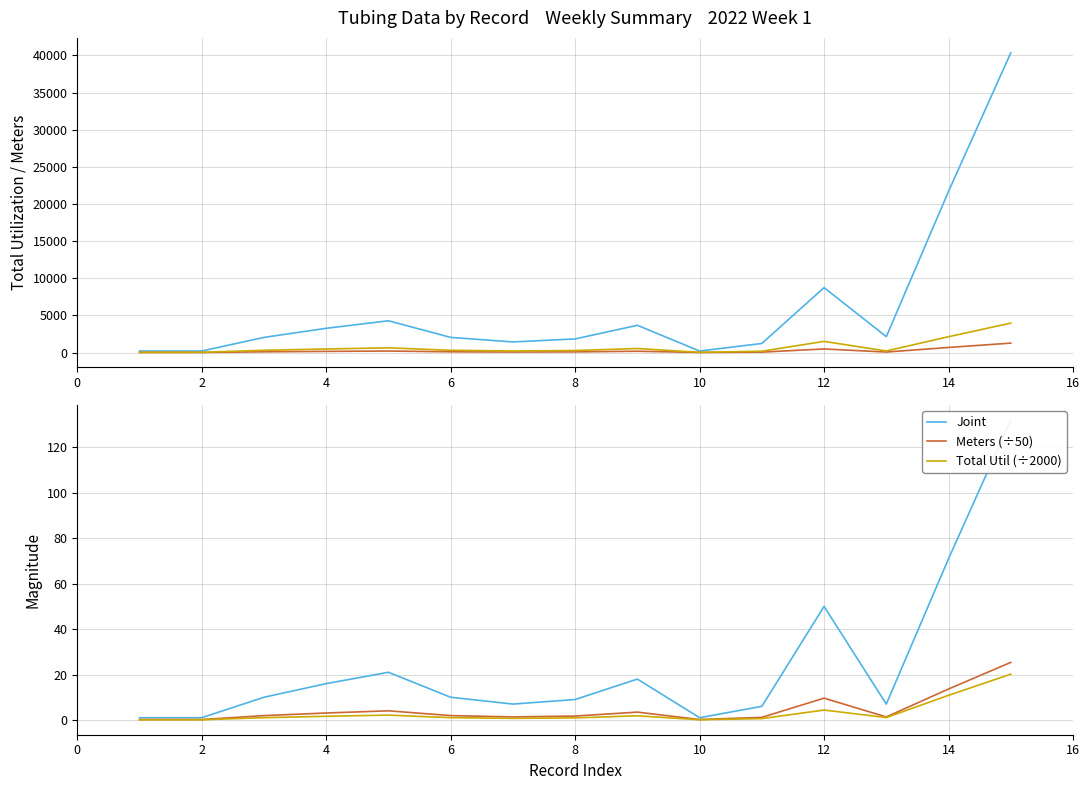

Reading left to right, list all the values displayed in this chart.

Total Utilization: 203.7	203.7	2037.4	3259.8	4278.5	2037.4	1426.2	1833.7	3667.2	203.7	1222.4	8738.3	2139.2	21697.9	40339.9
Meters: 9.6	9.6	96.0	153.6	201.6	96.0	67.2	86.4	172.8	9.6	57.6	480.1	67.2	681.7	1267.4
Joint (×30): 30.0	30.0	300.0	480.0	630.0	300.0	210.0	270.0	540.0	30.0	180.0	1500.0	210.0	2130.0	3960.0
Joint: 1.0	1.0	10.0	16.0	21.0	10.0	7.0	9.0	18.0	1.0	6.0	50.0	7.0	71.0	132.0
Meters (÷50): 0.2	0.2	1.9	3.1	4.0	1.9	1.3	1.7	3.5	0.2	1.2	9.6	1.3	13.6	25.3
Total Util (÷2000): 0.1	0.1	1.0	1.6	2.1	1.0	0.7	0.9	1.8	0.1	0.6	4.4	1.1	10.8	20.2